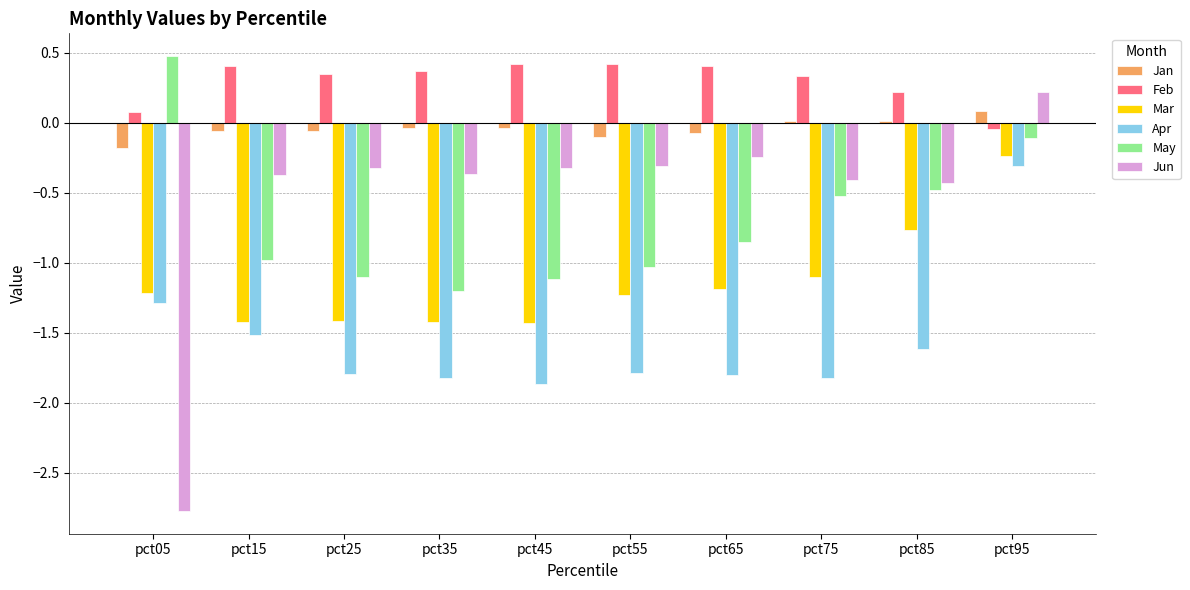

How many values in the May series exceed 0?

1